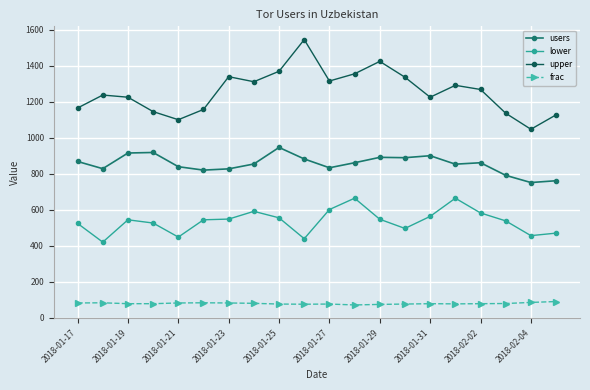

Which series has the largest total across all categories?

upper